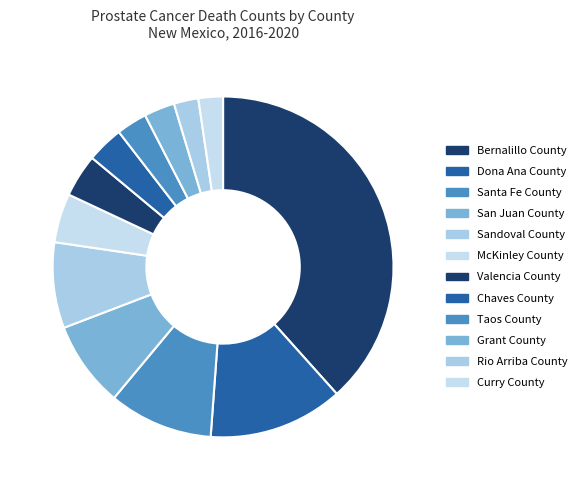

Rank the categories by value from highest to lowest.

Bernalillo County, Dona Ana County, Santa Fe County, San Juan County, Sandoval County, McKinley County, Valencia County, Chaves County, Taos County, Grant County, Rio Arriba County, Curry County